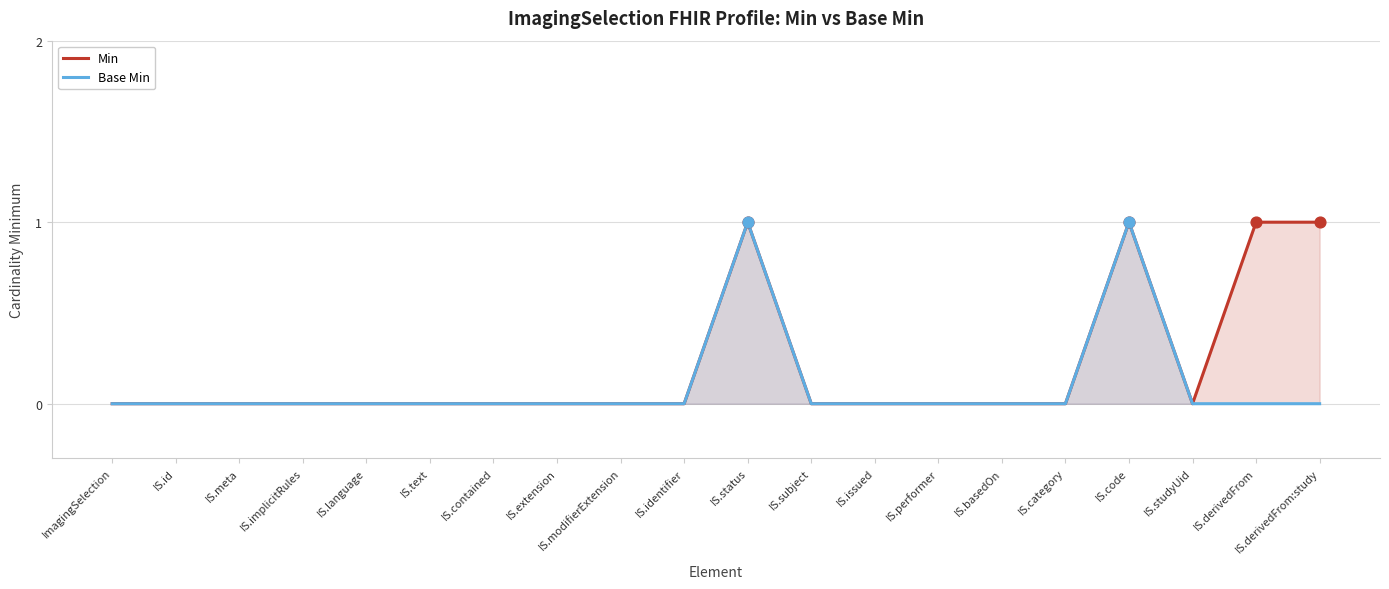

Which series reaches the maximum Y coordinate?

Min